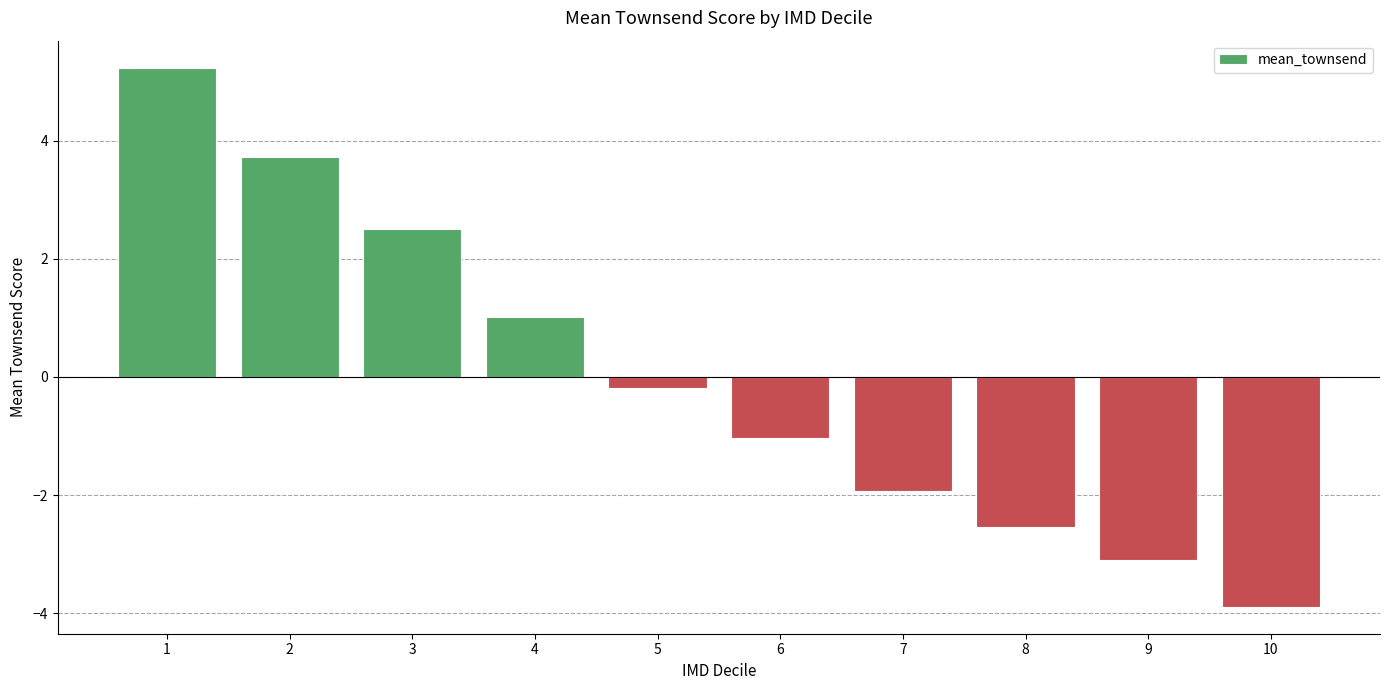

Reading left to right, what are all the values shown in this chart?

5.2	3.7	2.5	1.0	-0.2	-1.0	-1.9	-2.5	-3.1	-3.9